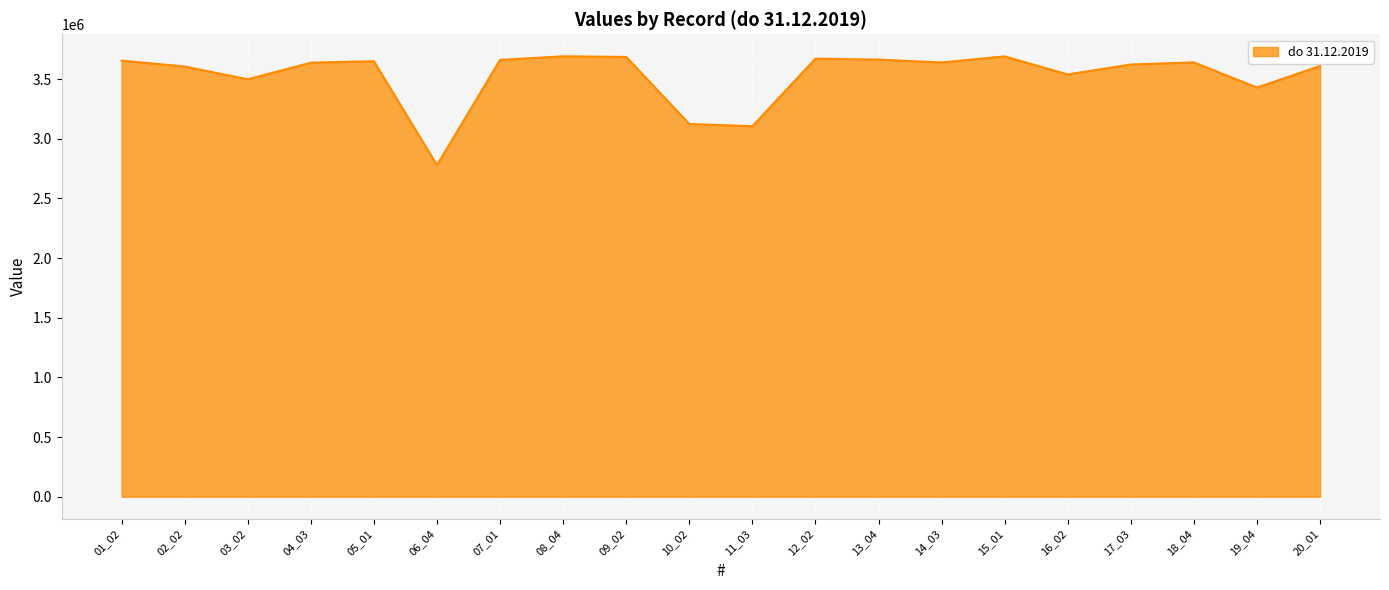

Which has a higher value, 11_03 or 03_02?

03_02